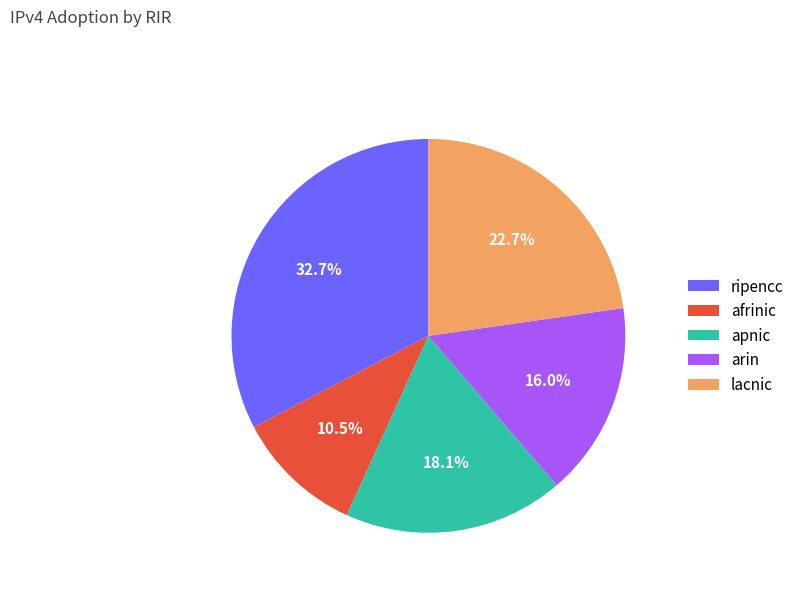

How many segments does this pie chart have?

5